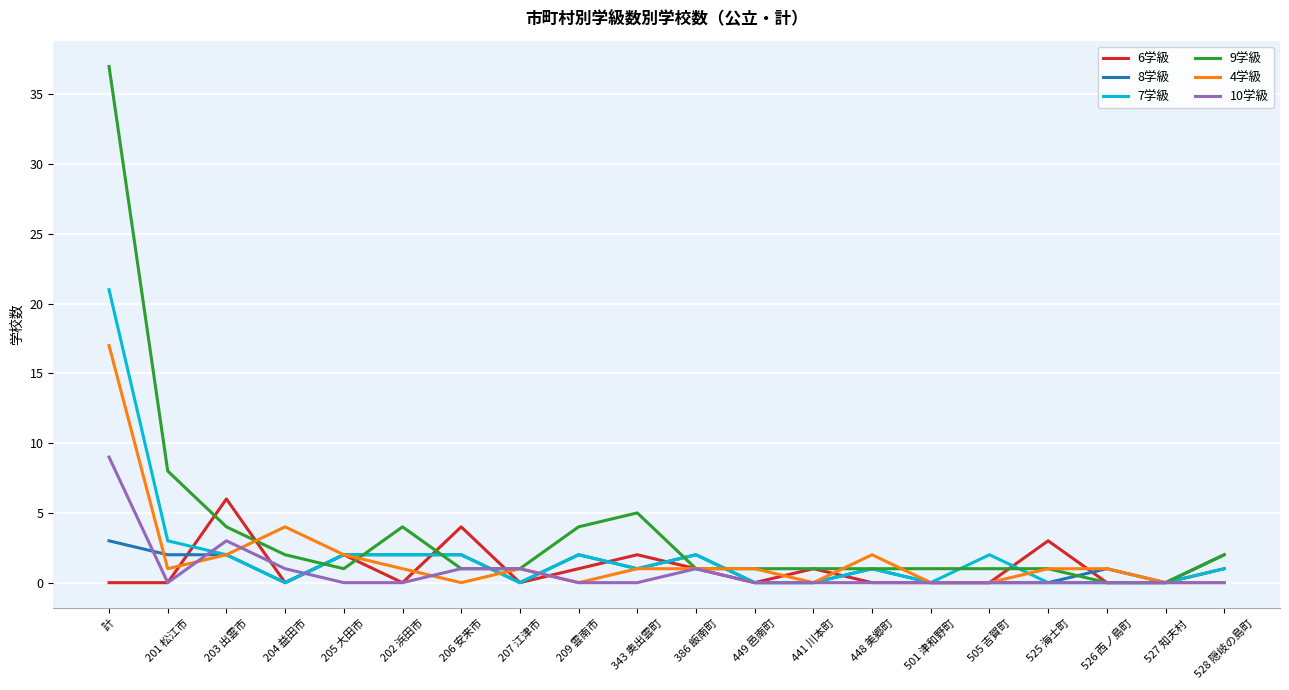

What position from the left is 527 知夫村?

19